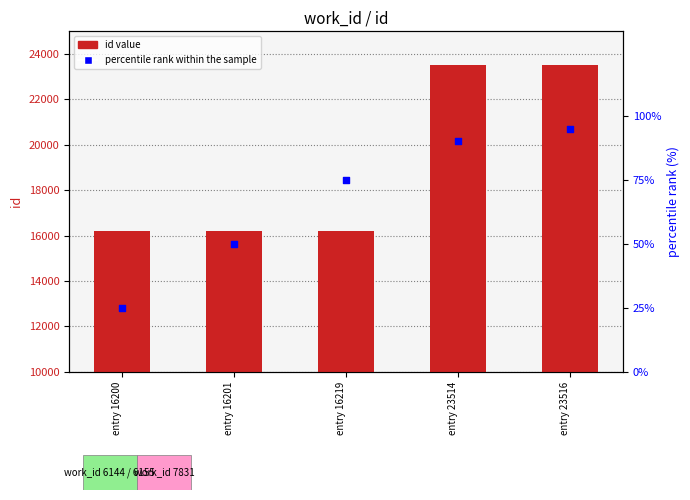

At which category is the sum across all series the highest?

entry 23516